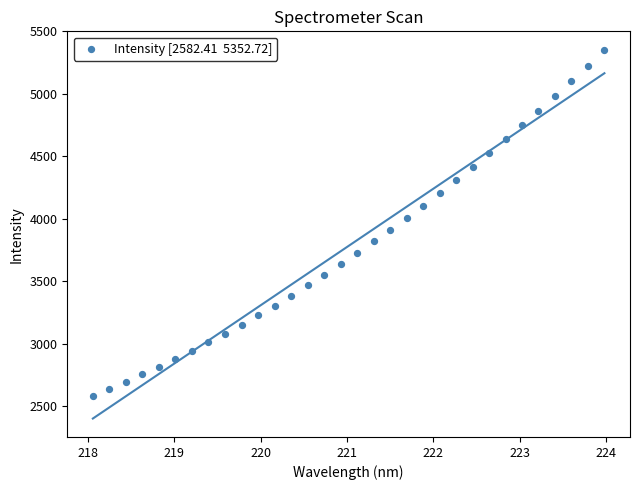

What is the range of X values (max minus min)?

5.9